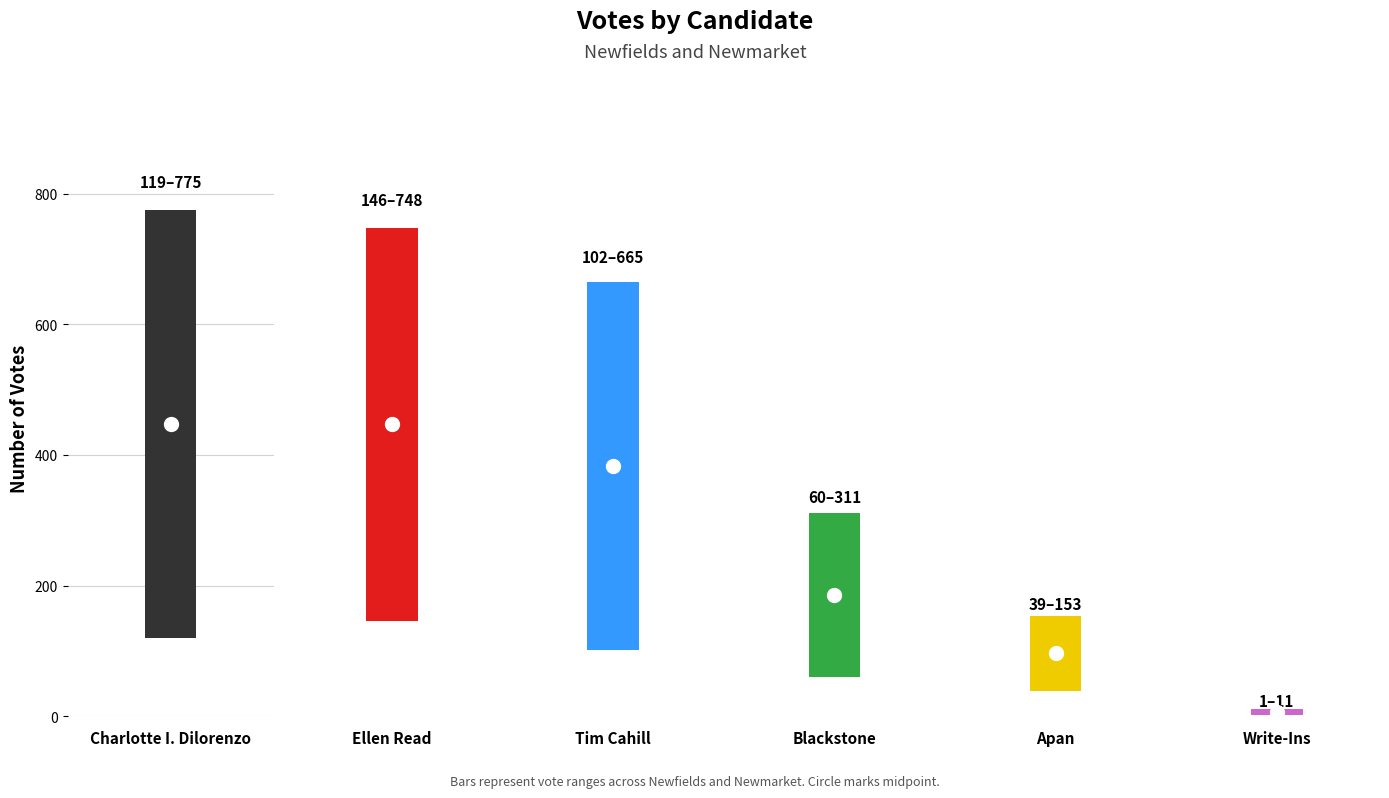

How many distinct data groups are displayed?

6